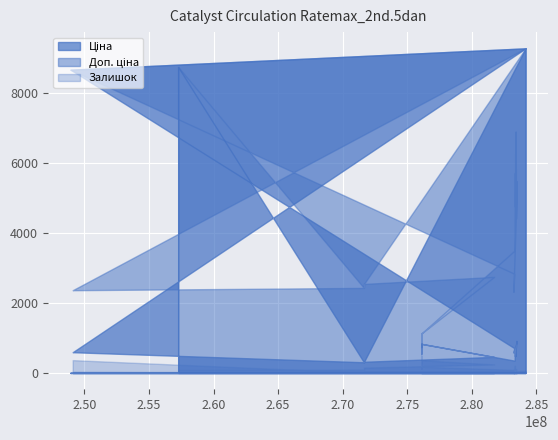

How many lines are shown in the chart?

3